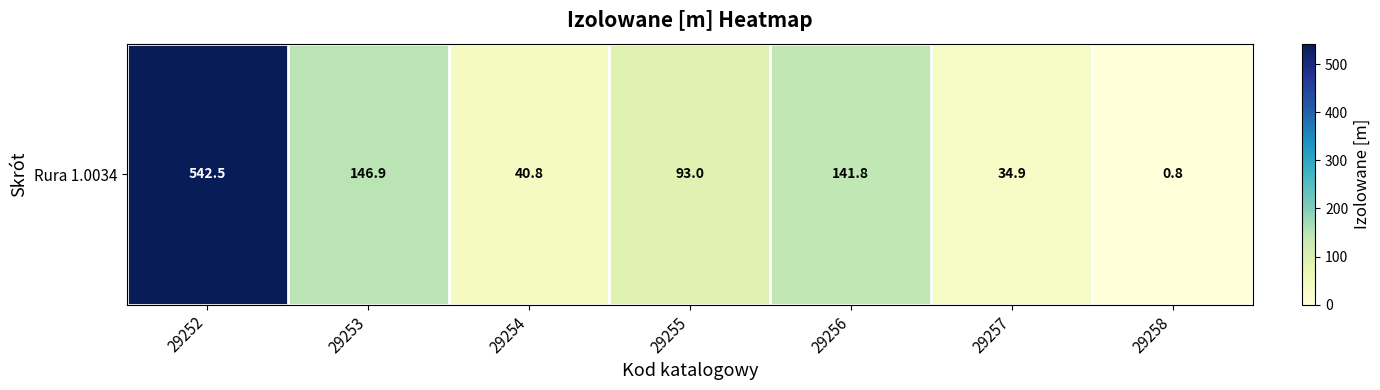

At which category does the chart reach its peak across all series?

29252